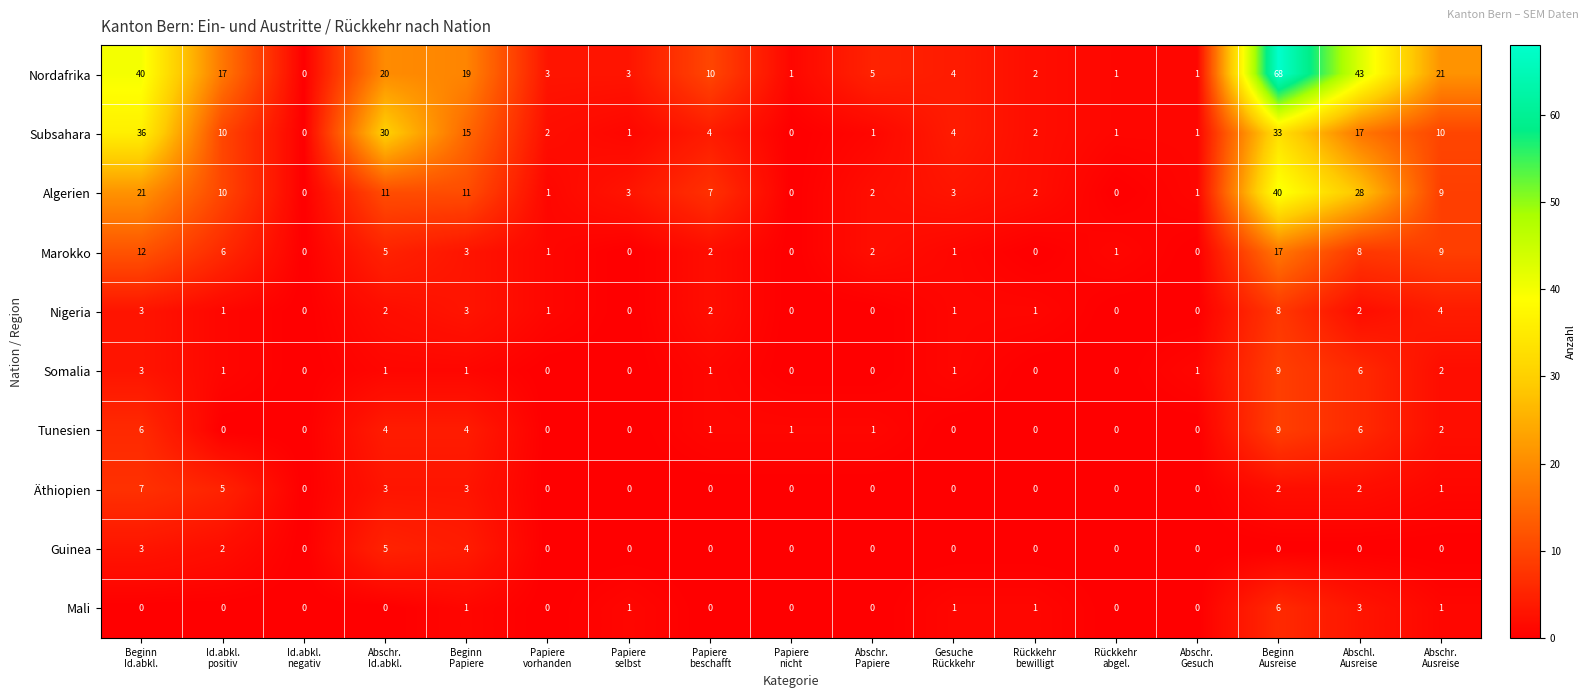

What is the difference between the highest and lowest values at Abschl.
Ausreise?

43